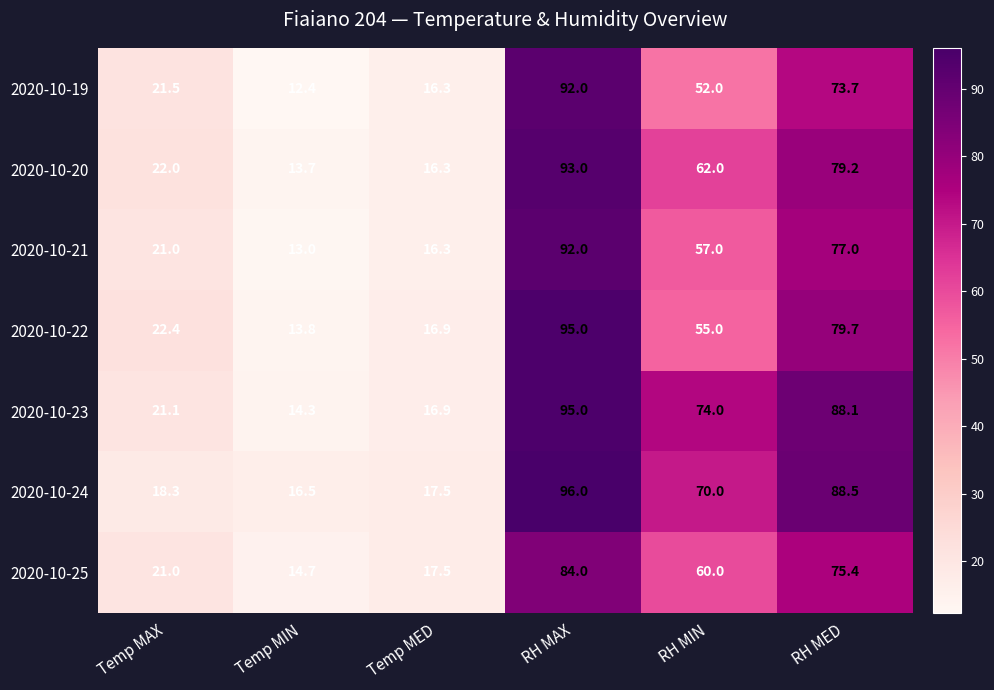

Is it true that 2020-10-19 equals 19.1 at Temp MIN?

False